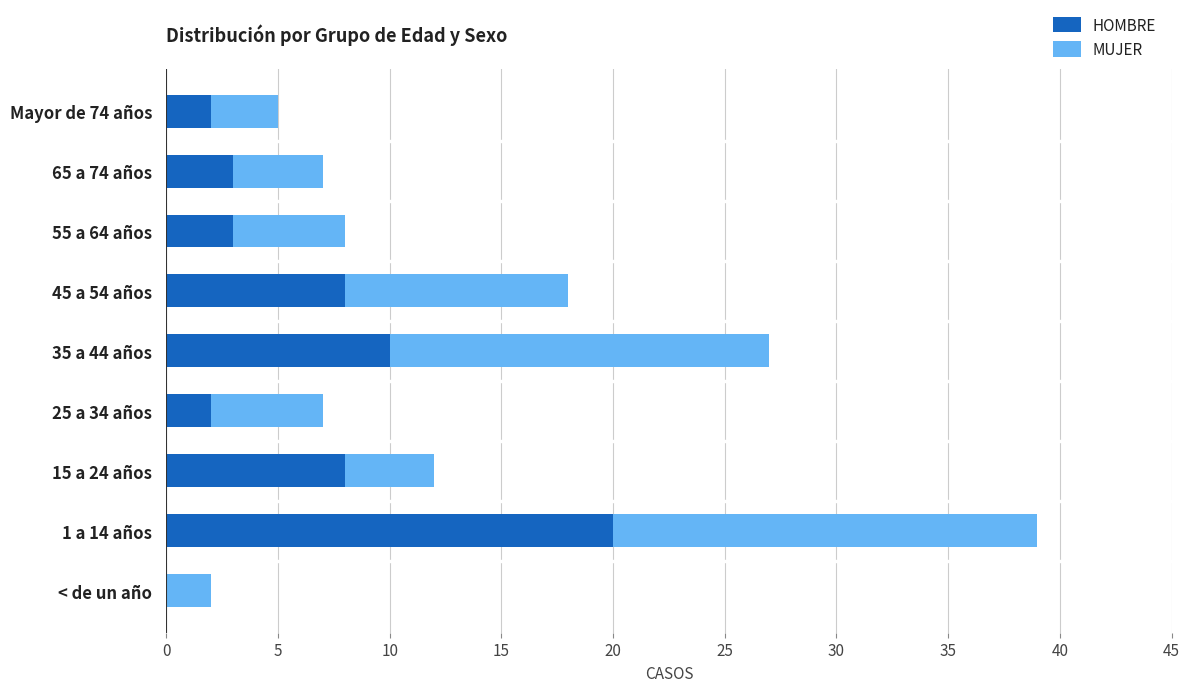

What is the total value across all series at 25 a 34 años?

7